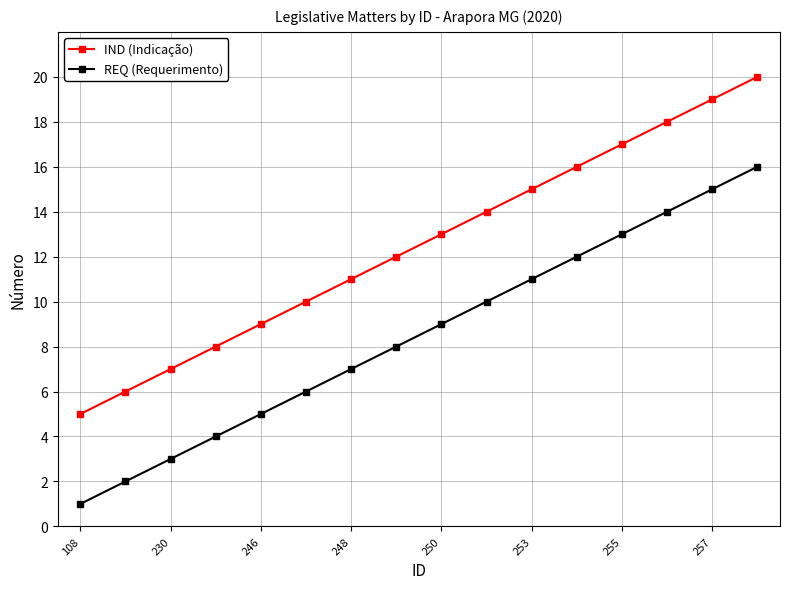

List the series in order of their overall mean, lowest first.

REQ (Requerimento), IND (Indicação)